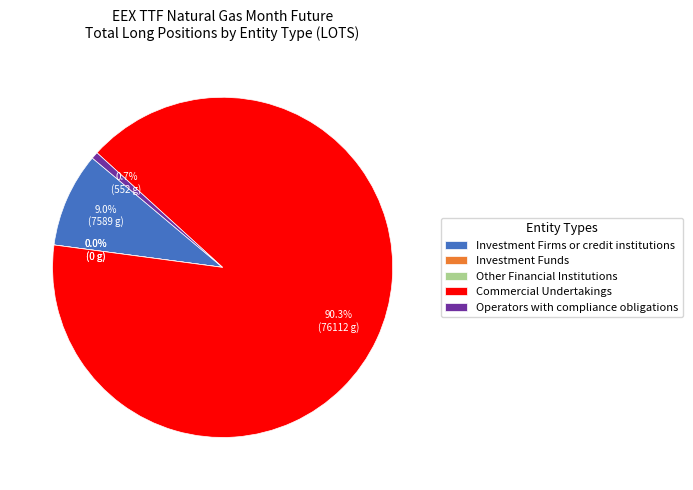

How many segments does this pie chart have?

5